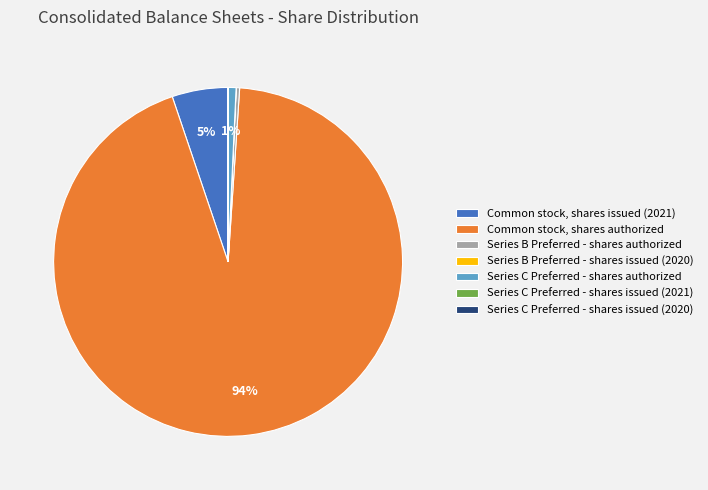

True or false: Common stock, shares issued (2021) accounts for 19% of the total.

False